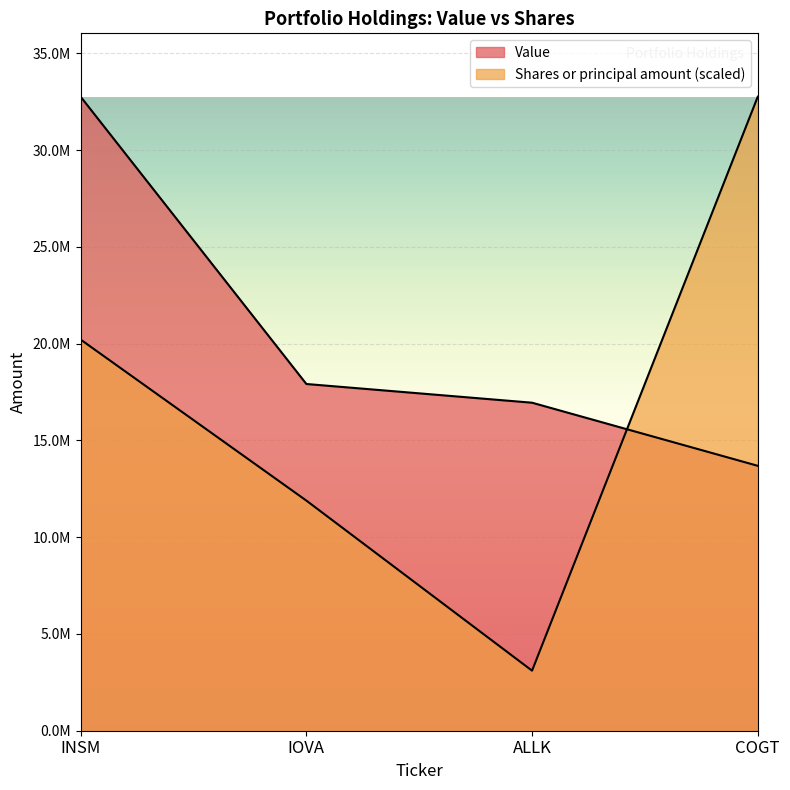

How many times do Shares or principal amount and Value cross each other?

1